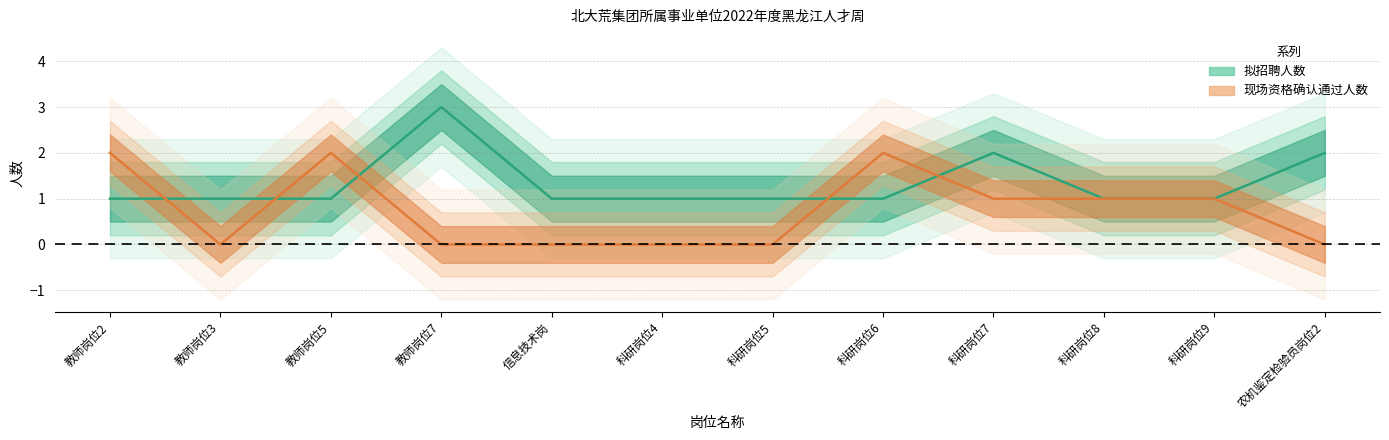

True or false: 现场资格确认通过人数 has a value of 0 at 教师岗位7.

True